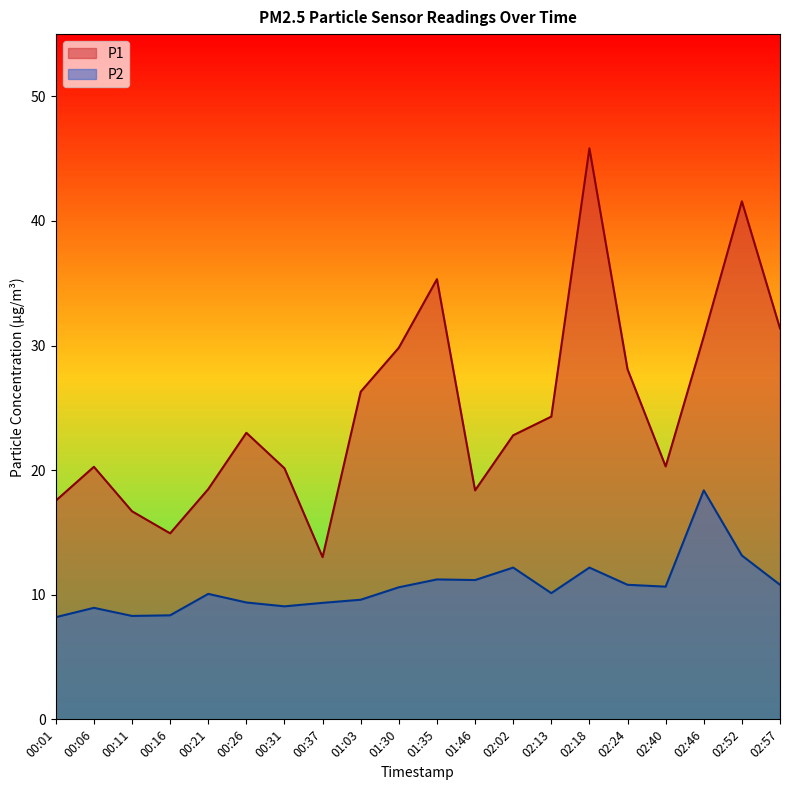

Where does the P2 series first go above 10?

00:21